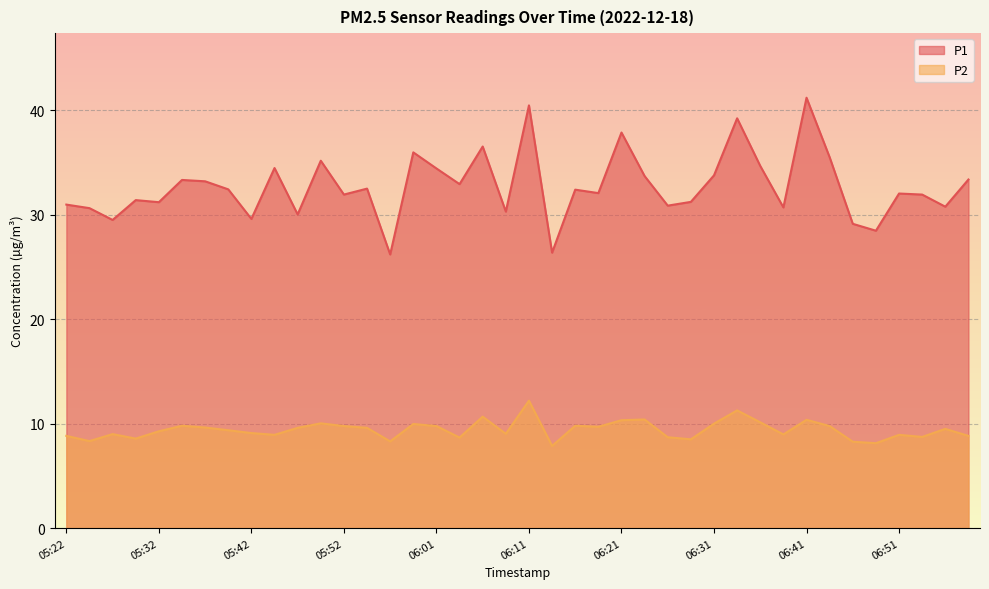

What position from the left is 05:57?

15